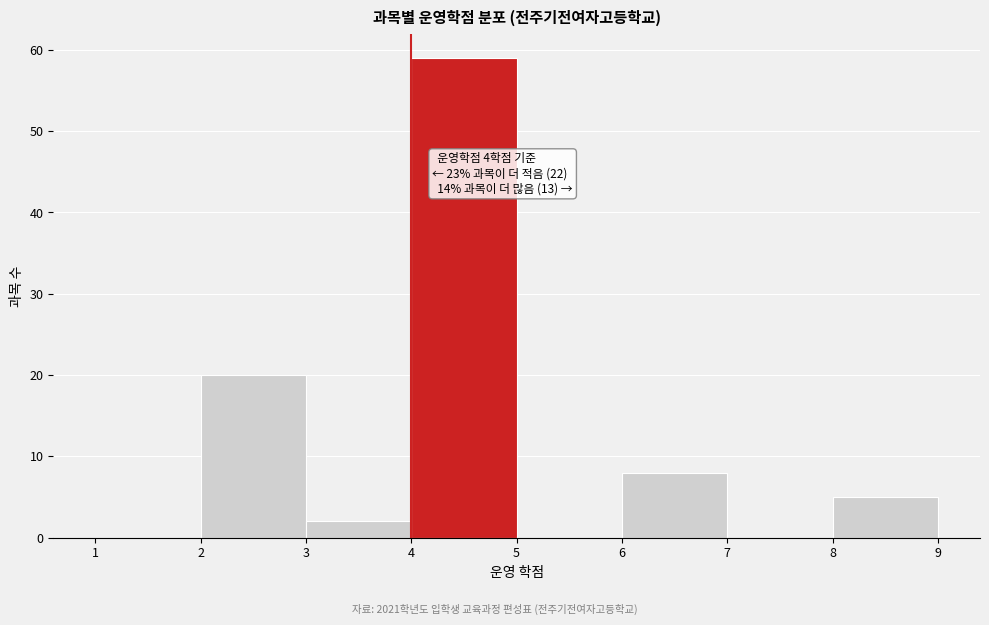

Over which range of the x-axis is the bar tallest?

4 to 5